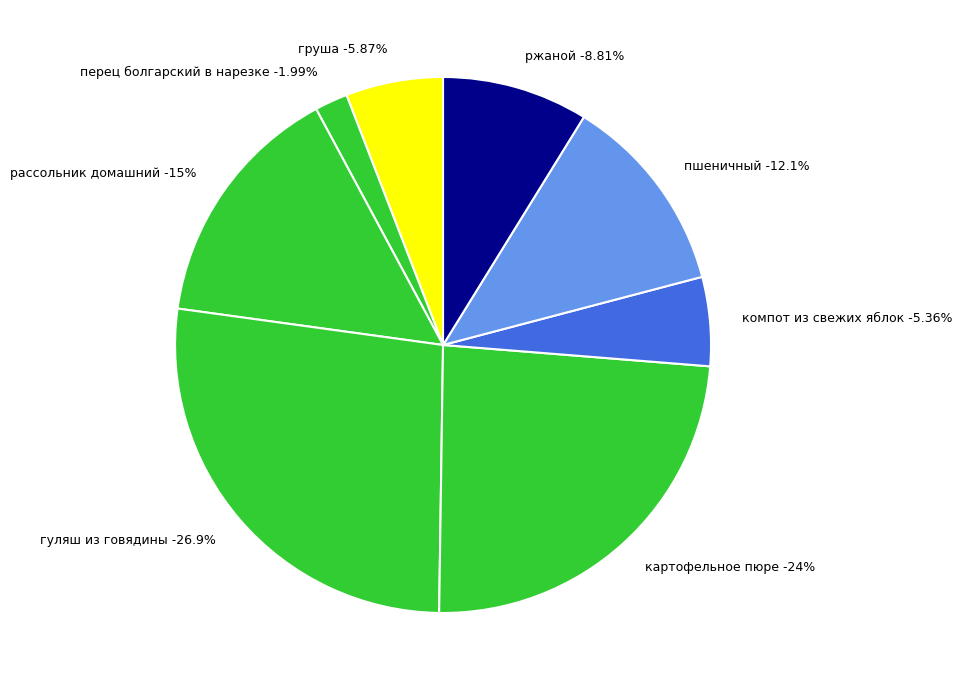

Does any single category account for the majority?

No